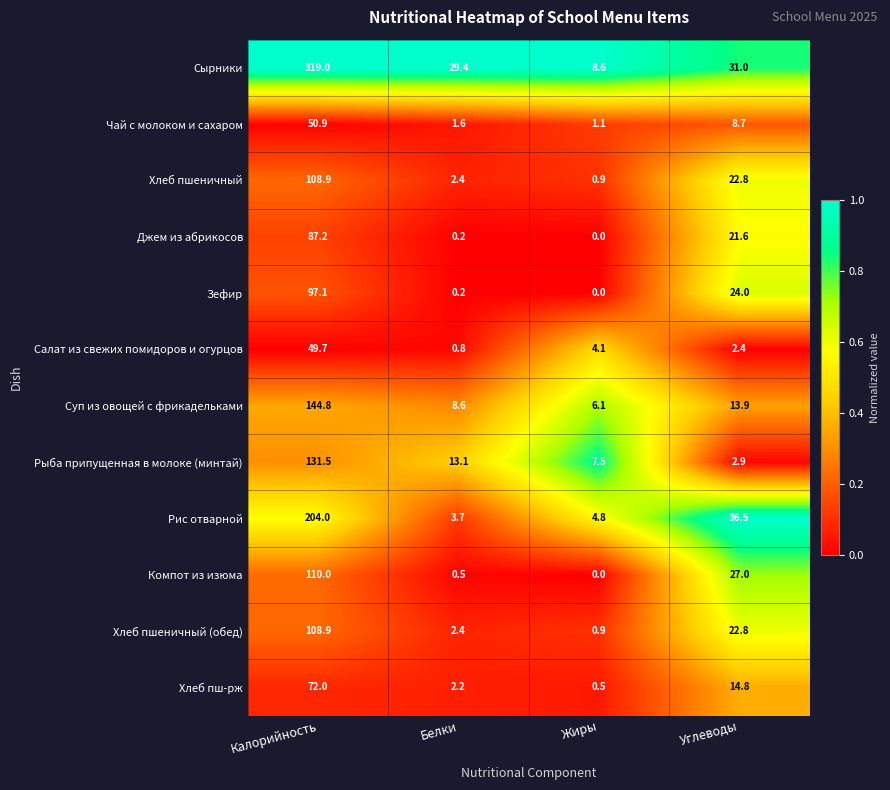

At which label does Чай с молоком и сахаром reach its peak?

Калорийность